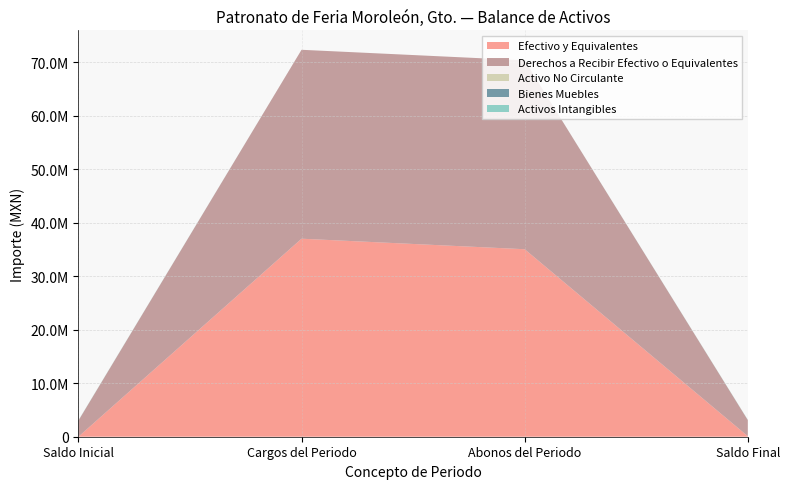

Reading left to right, transcribe all the data shown in this chart.

Efectivo y Equivalentes: -1866461.4	37011732.0	35046276.5	98994.1
Derechos a Recibir Efectivo o Equivalentes: 3000000.0	35309557.7	35309557.7	3000000.0
Activo No Circulante: 13482.0	0.0	0.0	13482.0
Bienes Muebles: 10877.0	0.0	0.0	10877.0
Activos Intangibles: 26050.0	0.0	0.0	26050.0